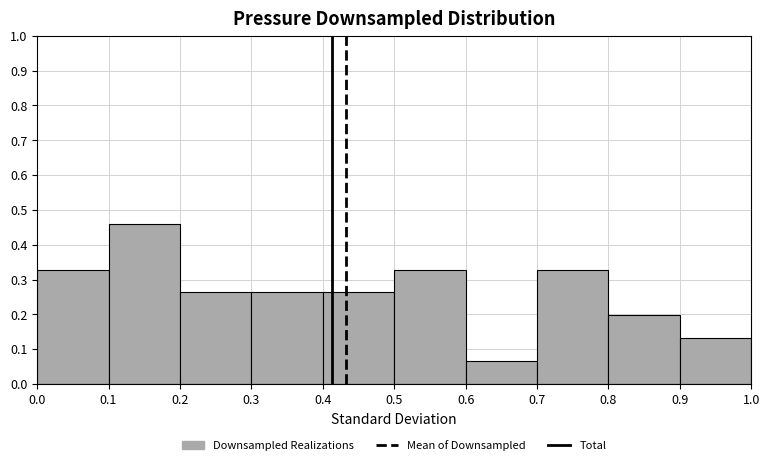

Reading left to right, list every bar in this chart as the range it spans on the x-axis followed by its height. The values are not printed on the chart, so give them approximately, as read against the axis.

0.0 to 0.1: 0.33
0.1 to 0.2: 0.46
0.2 to 0.3: 0.26
0.3 to 0.4: 0.26
0.4 to 0.5: 0.26
0.5 to 0.6: 0.33
0.6 to 0.7: 0.07
0.7 to 0.8: 0.33
0.8 to 0.9: 0.20
0.9 to 1.0: 0.13